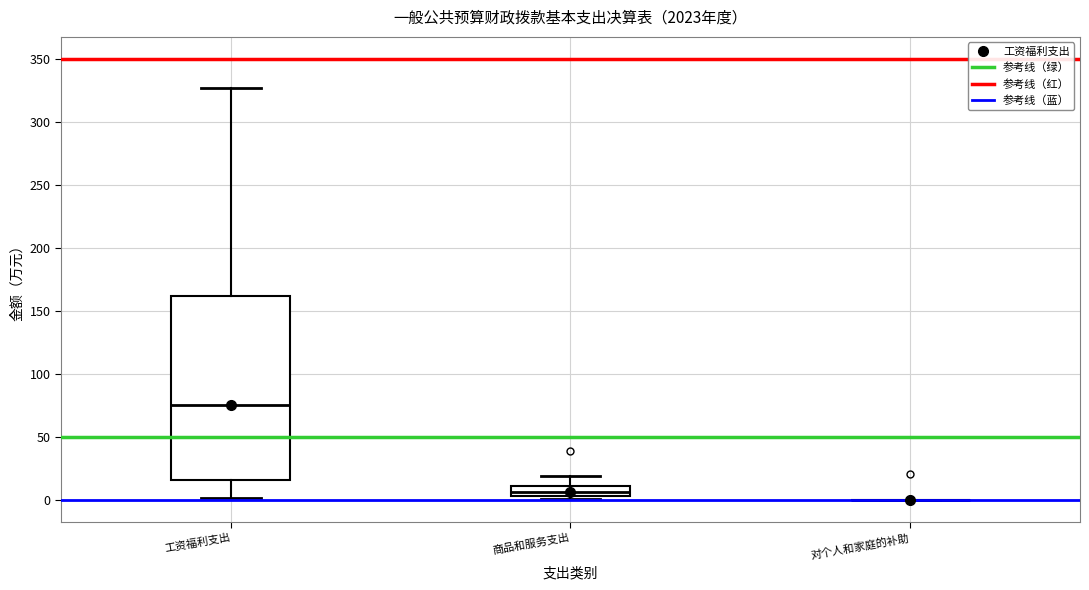

Comparing the boxes themselves (not the whiskers), which one is the tallest?

工资福利支出